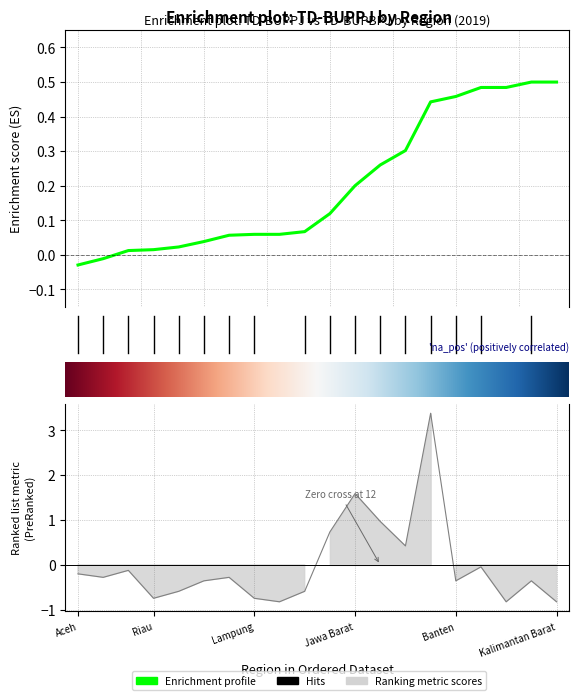

True or false: the data shows 5.5 at Jawa Timur.

False